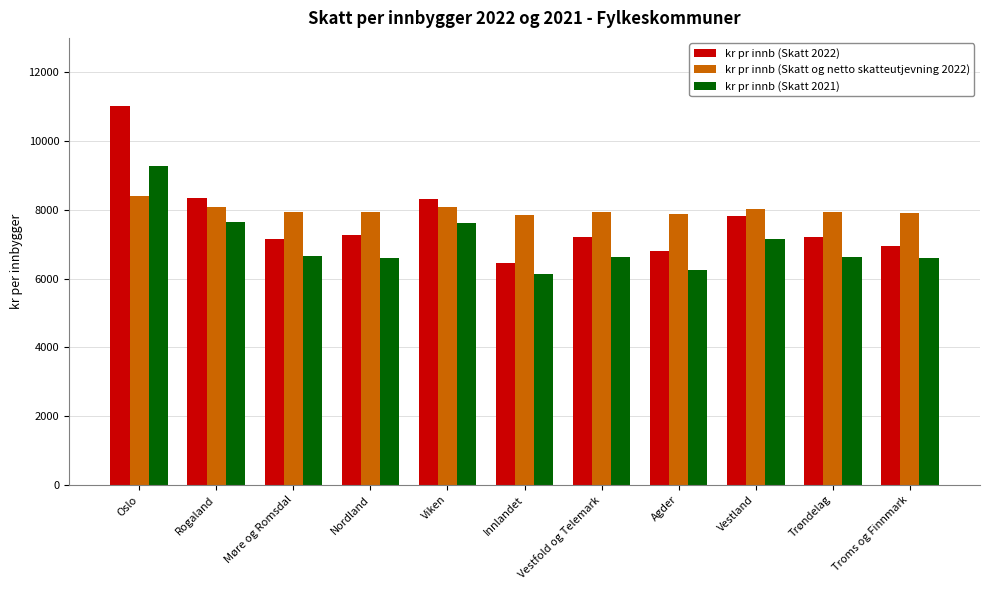

What is the sum of the kr pr innb (Skatt 2022) values at Rogaland and Troms og Finnmark?

15306.1